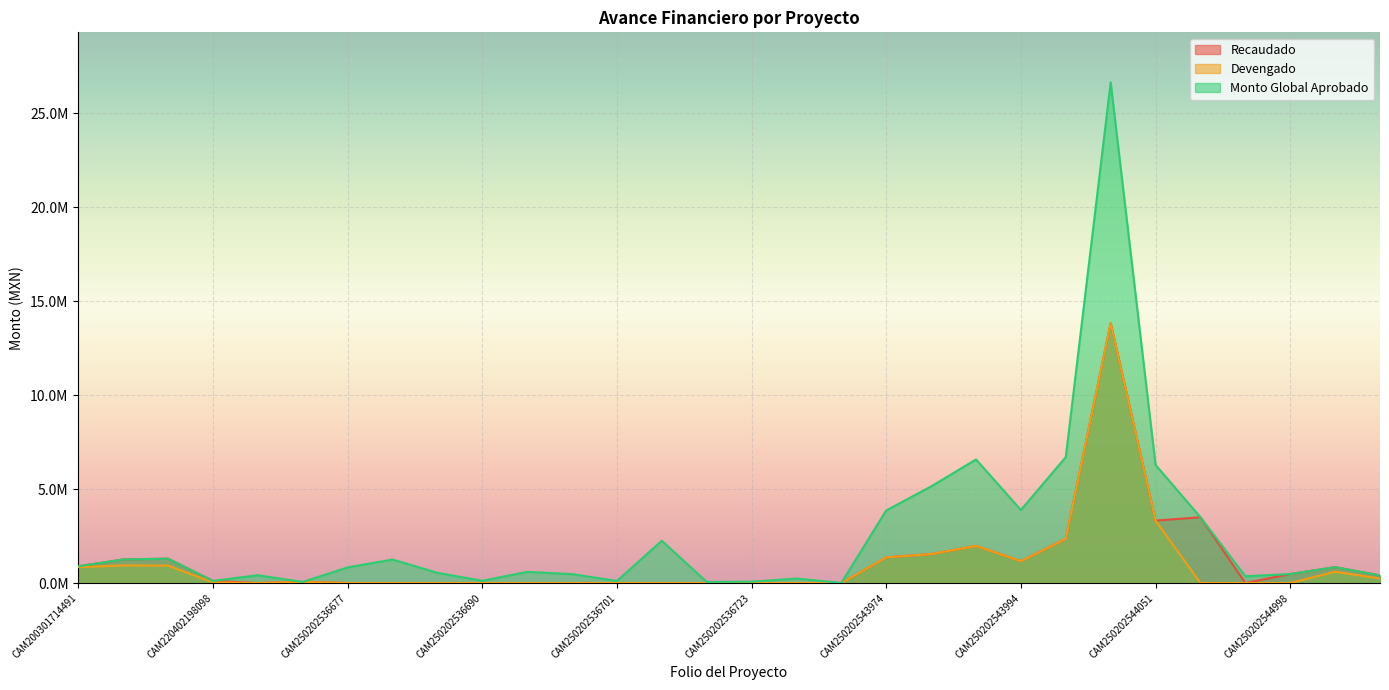

In Monto Global Aprobado, how many points are lower than both neighbors (excluding endpoints)?

8